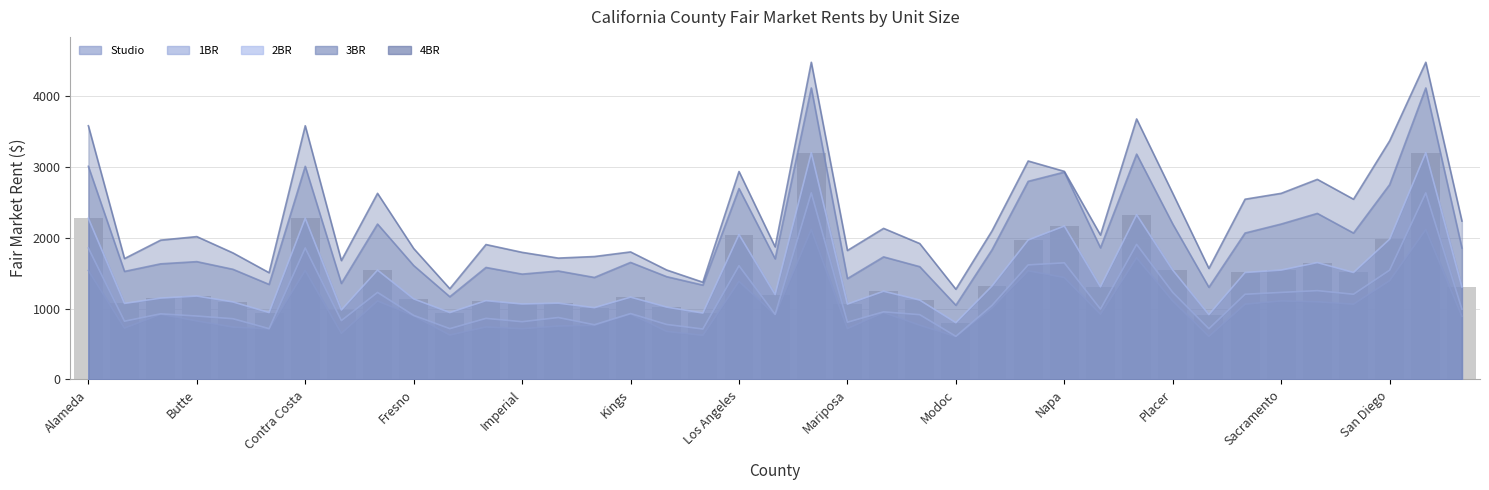

What is the difference between the maximum and minimum values?

2397